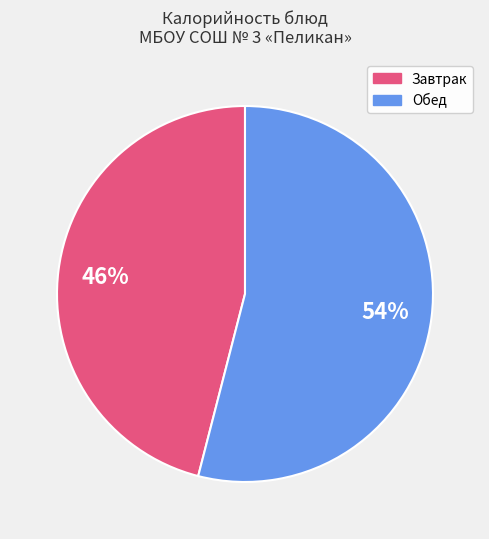

Does any single category account for the majority?

Yes